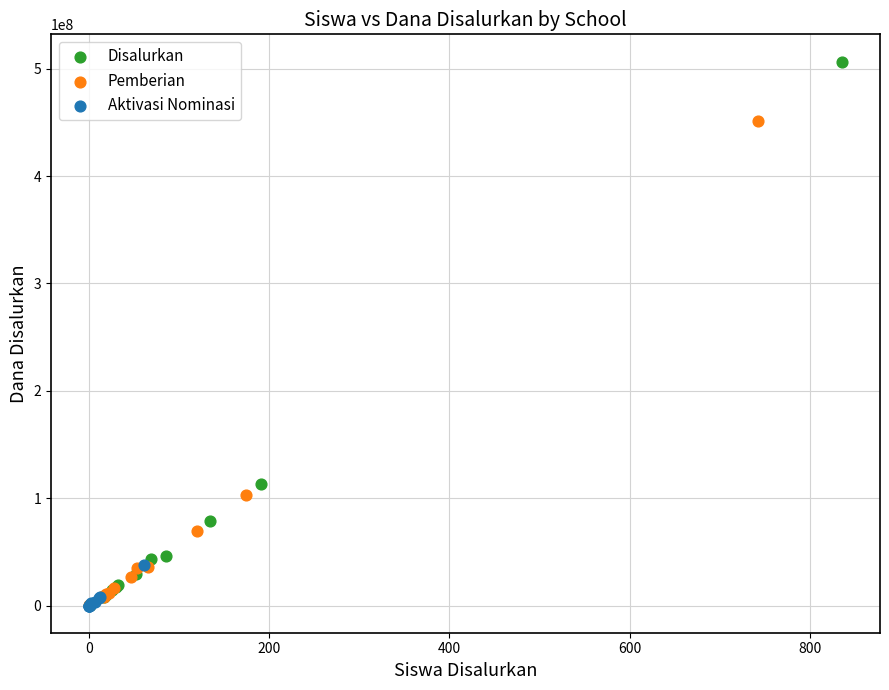

Which series reaches the maximum Y coordinate?

Disalurkan